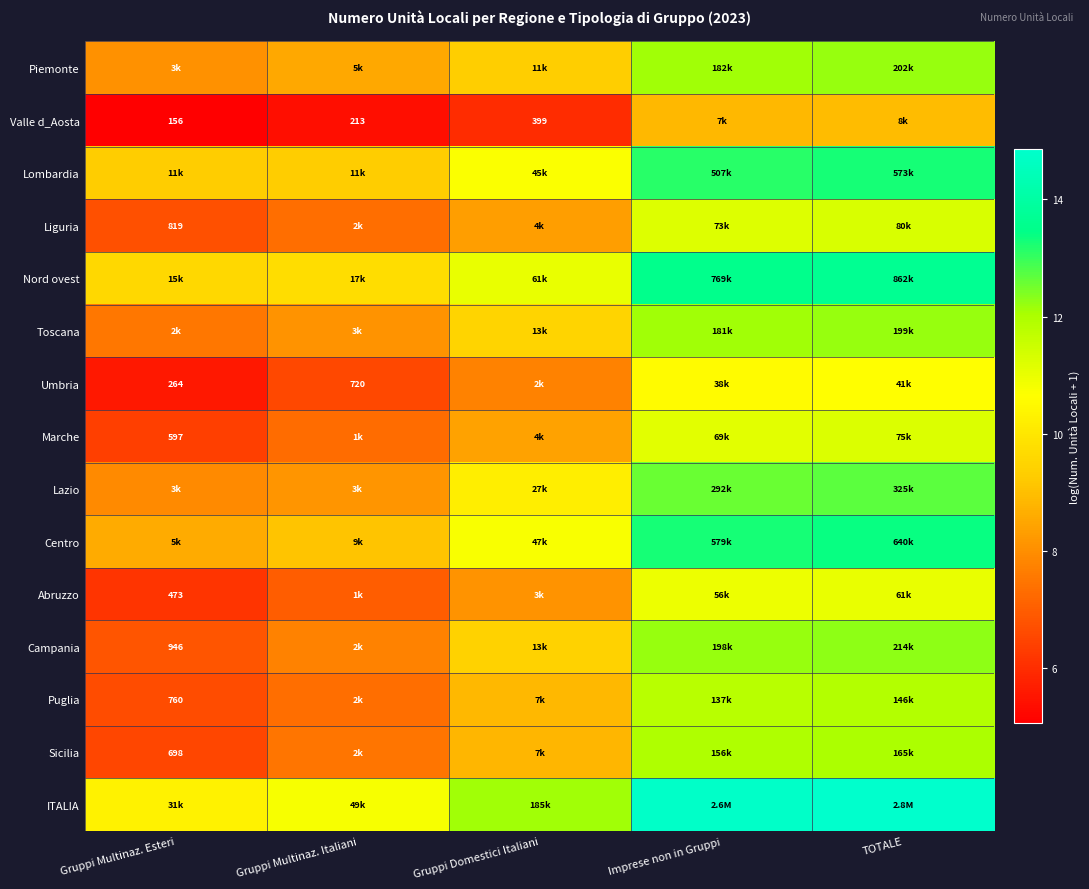

Rank the categories by Campania value from highest to lowest.

TOTALE, Imprese non in Gruppi, Gruppi Domestici Italiani, Gruppi Multinaz. Italiani, Gruppi Multinaz. Esteri